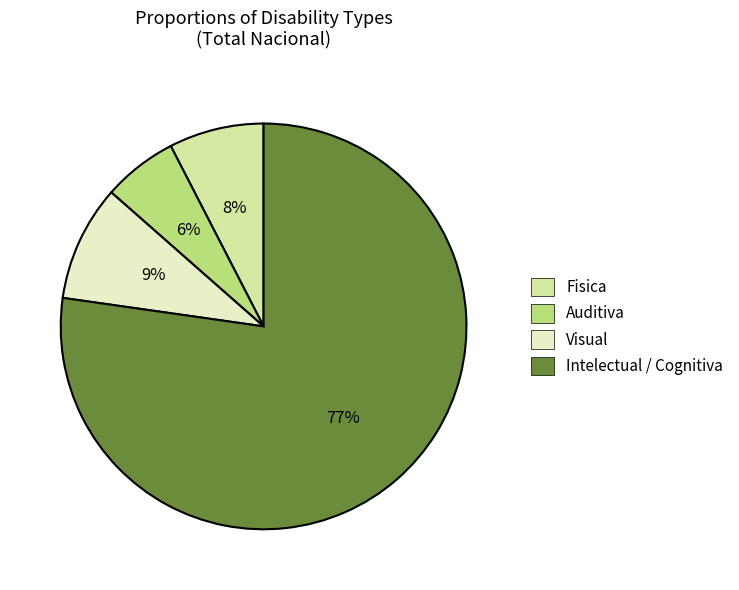

Between Visual and Auditiva, which is larger?

Visual